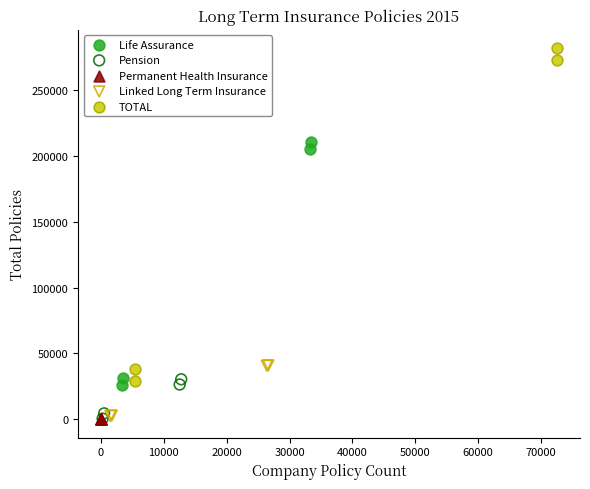

Which series reaches the maximum Y coordinate?

TOTAL